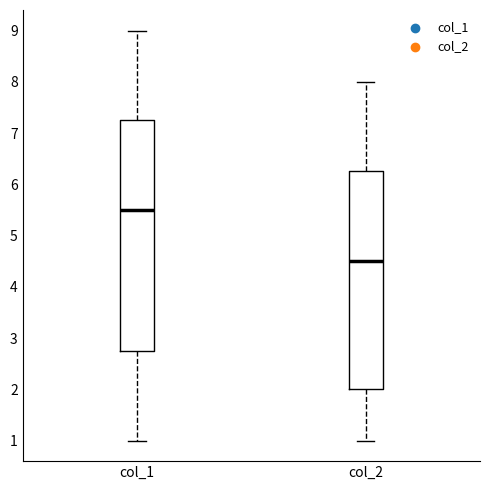

Comparing the boxes themselves (not the whiskers), which one is the tallest?

col_1